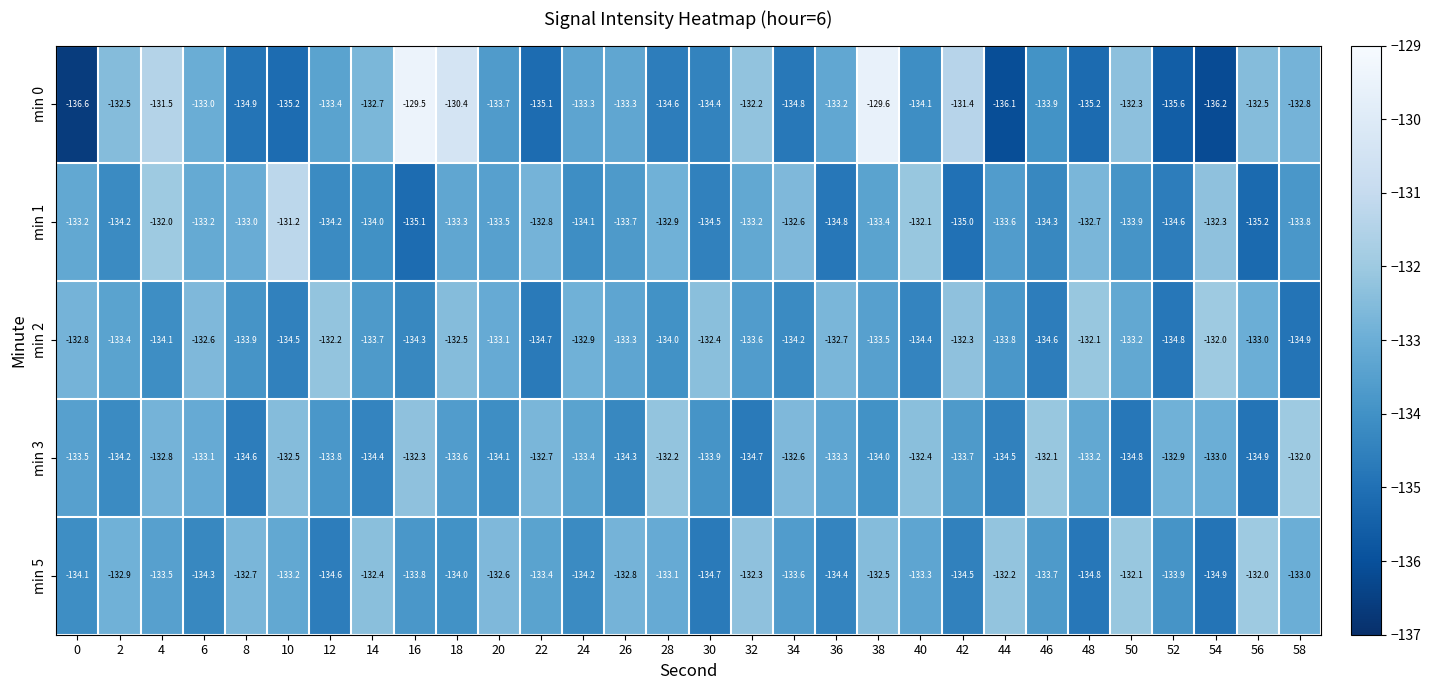

At which category is the sum across all series the highest?

38